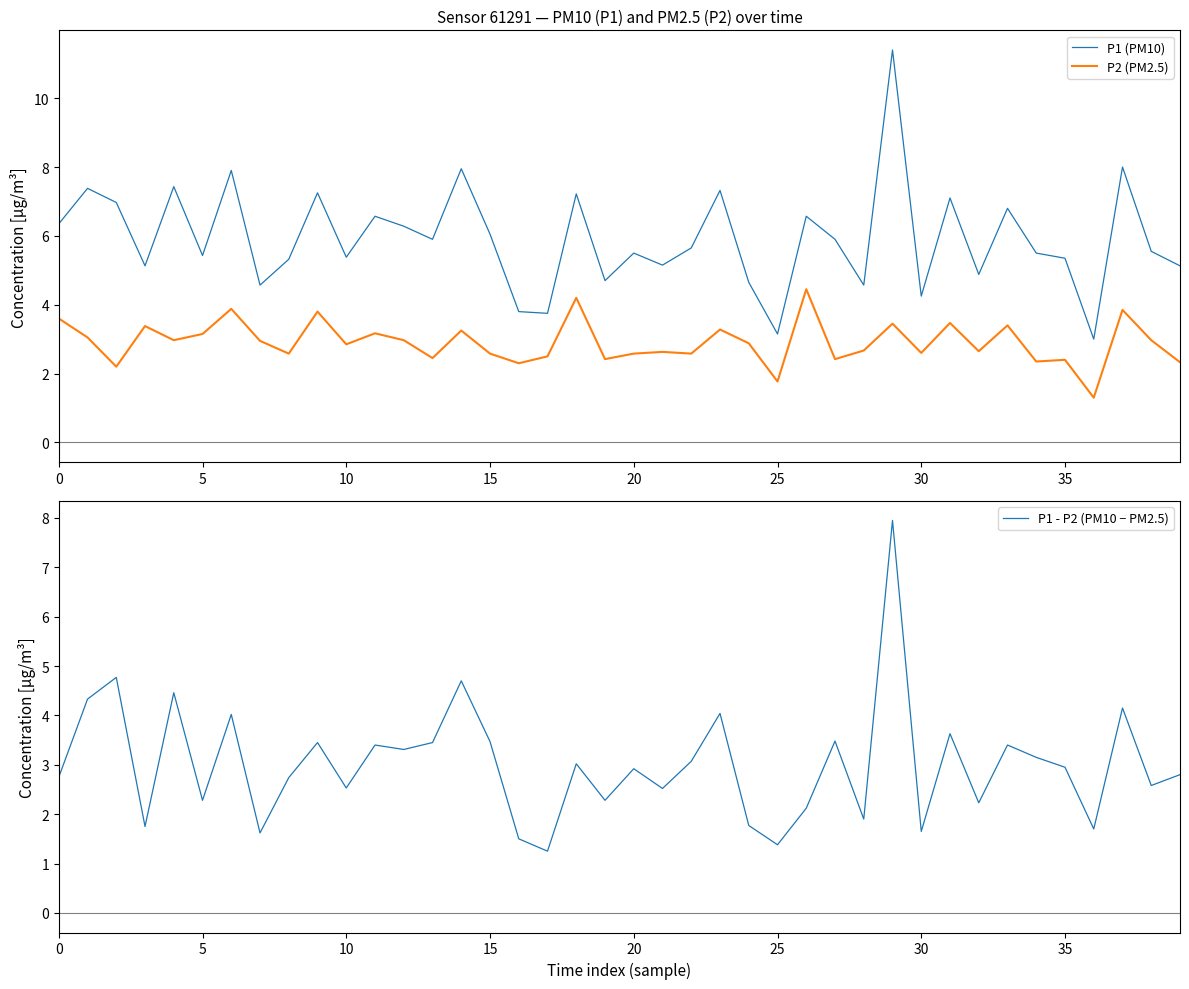

Reading right to left, list all the values displayed in this chart.

P1 (PM10): 5.1	5.5	8.0	3.0	5.3	5.5	6.8	4.9	7.1	4.2	11.4	4.6	5.9	6.6	3.1	4.7	7.3	5.7	5.2	5.5	4.7	7.2	3.8	3.8	6.0	8.0	5.9	6.3	6.6	5.4	7.2	5.3	4.6	7.9	5.4	7.4	5.1	7.0	7.4	6.3
P2 (PM2.5): 2.3	3.0	3.9	1.3	2.4	2.4	3.4	2.6	3.5	2.6	3.5	2.7	2.4	4.5	1.8	2.9	3.3	2.6	2.6	2.6	2.4	4.2	2.5	2.3	2.6	3.2	2.5	3.0	3.2	2.9	3.8	2.6	3.0	3.9	3.1	3.0	3.4	2.2	3.0	3.6
P1 - P2 (PM10 − PM2.5): 2.8	2.6	4.2	1.7	2.9	3.1	3.4	2.2	3.6	1.6	8.0	1.9	3.5	2.1	1.4	1.8	4.0	3.1	2.5	2.9	2.3	3.0	1.2	1.5	3.5	4.7	3.5	3.3	3.4	2.5	3.5	2.7	1.6	4.0	2.3	4.5	1.8	4.8	4.3	2.7